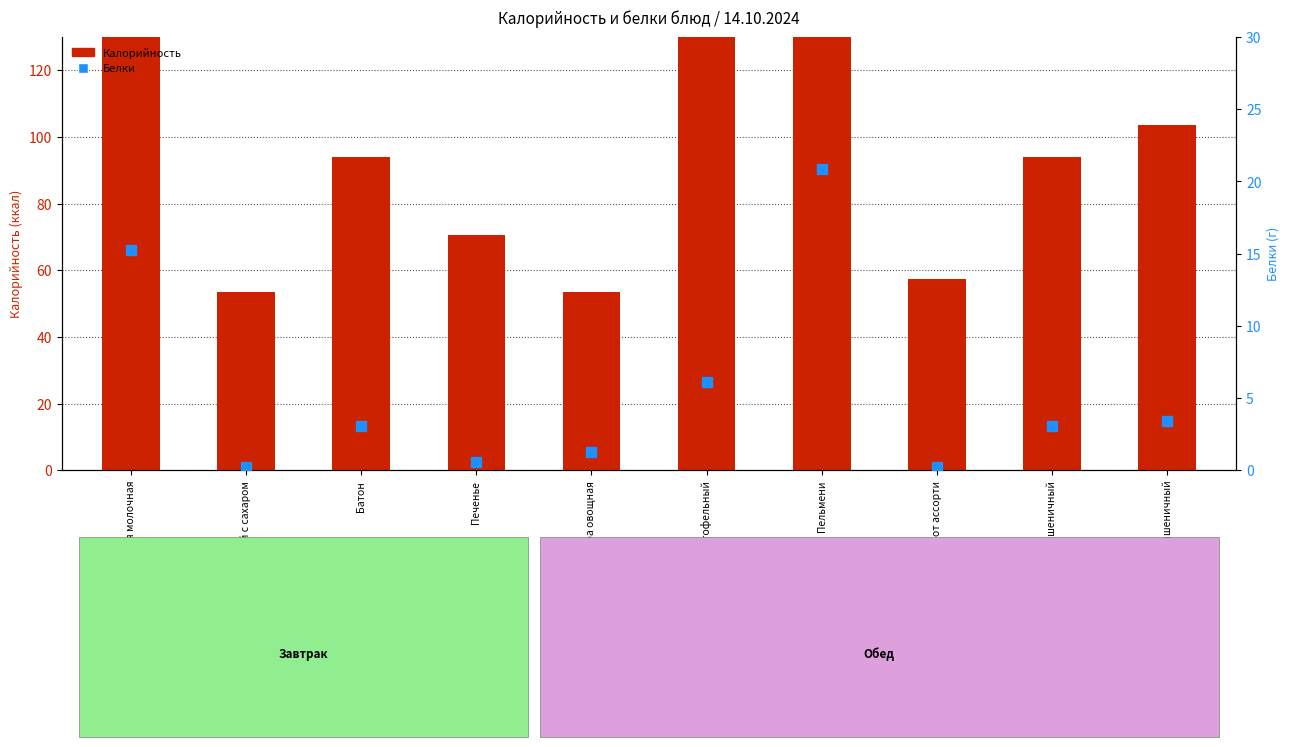

At how many categories does at least one series exceed 431?

1